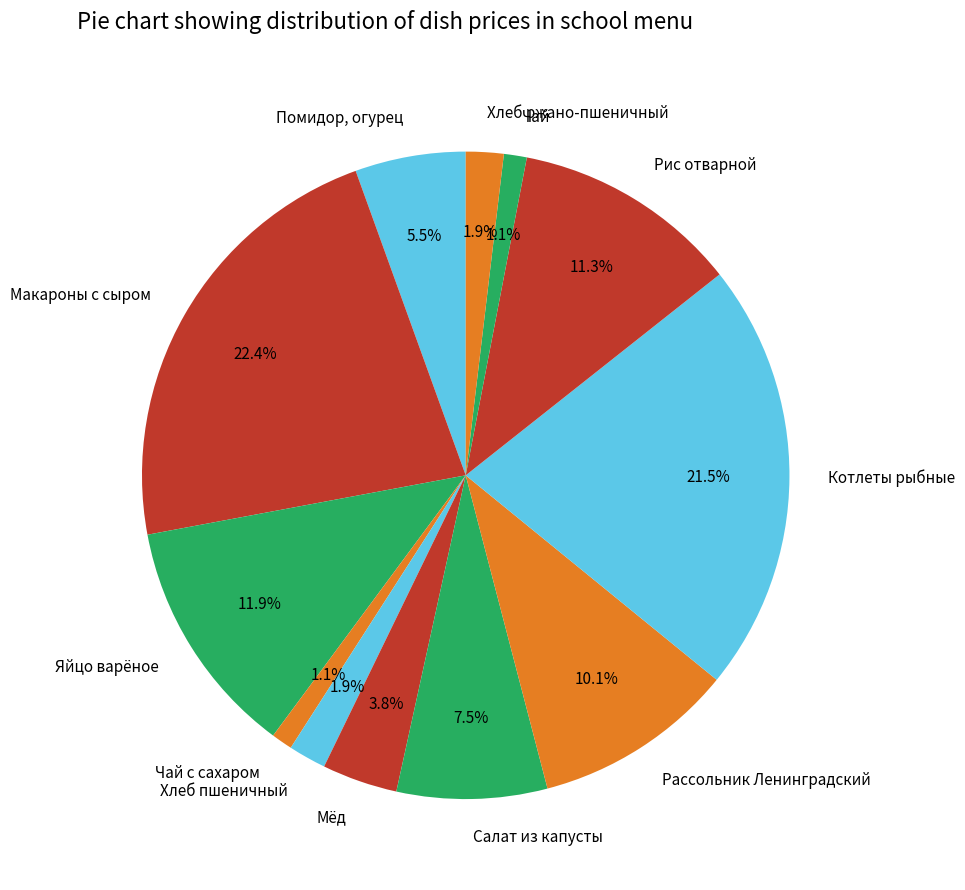

Which category has the biggest portion of the pie?

Макароны с сыром